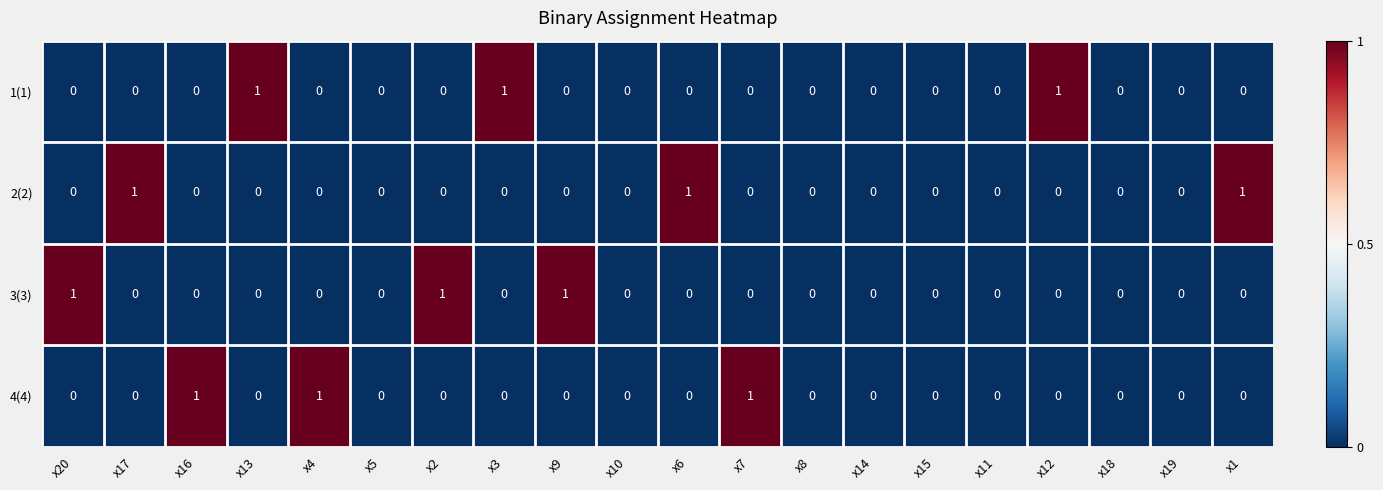

True or false: 2(2) has a value of 0 at x9.

True